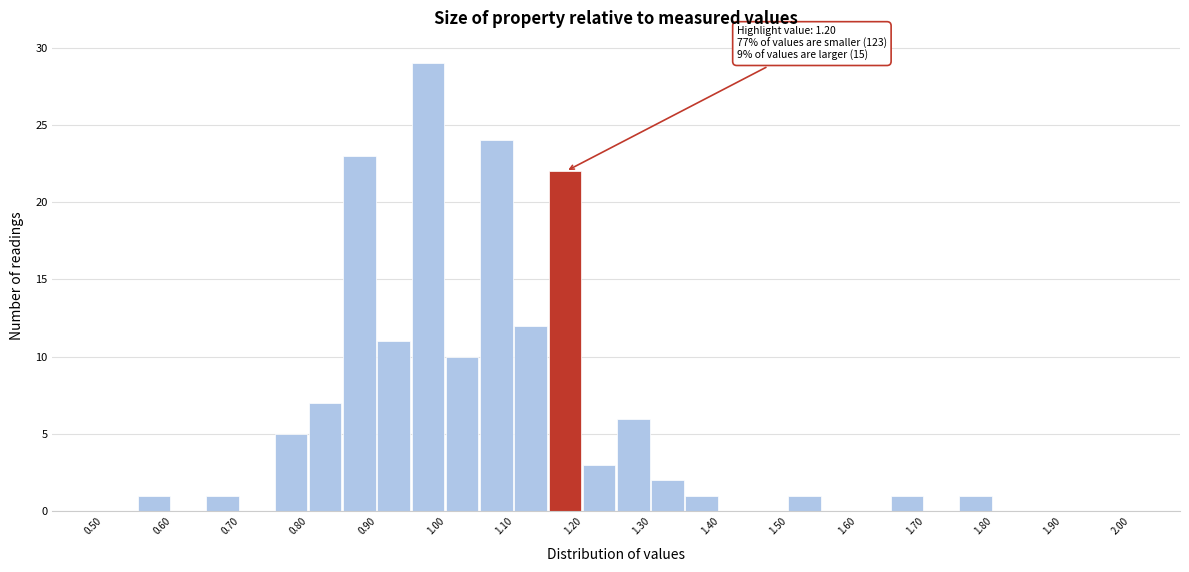

Which range on the x-axis has the tallest bar?

0.95 to 1.00